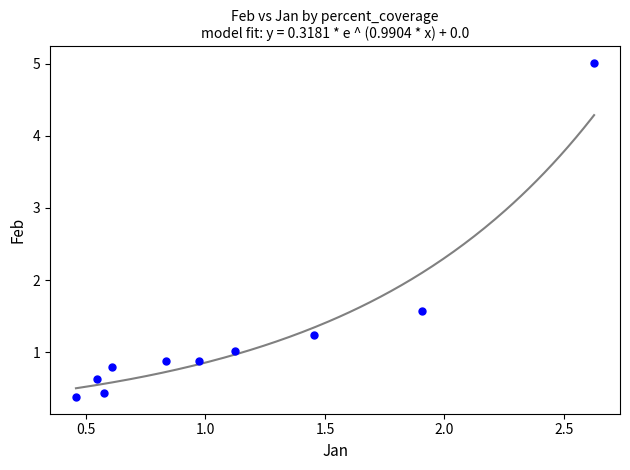

What Y value in the scatter plot is closest to 2?

1.6